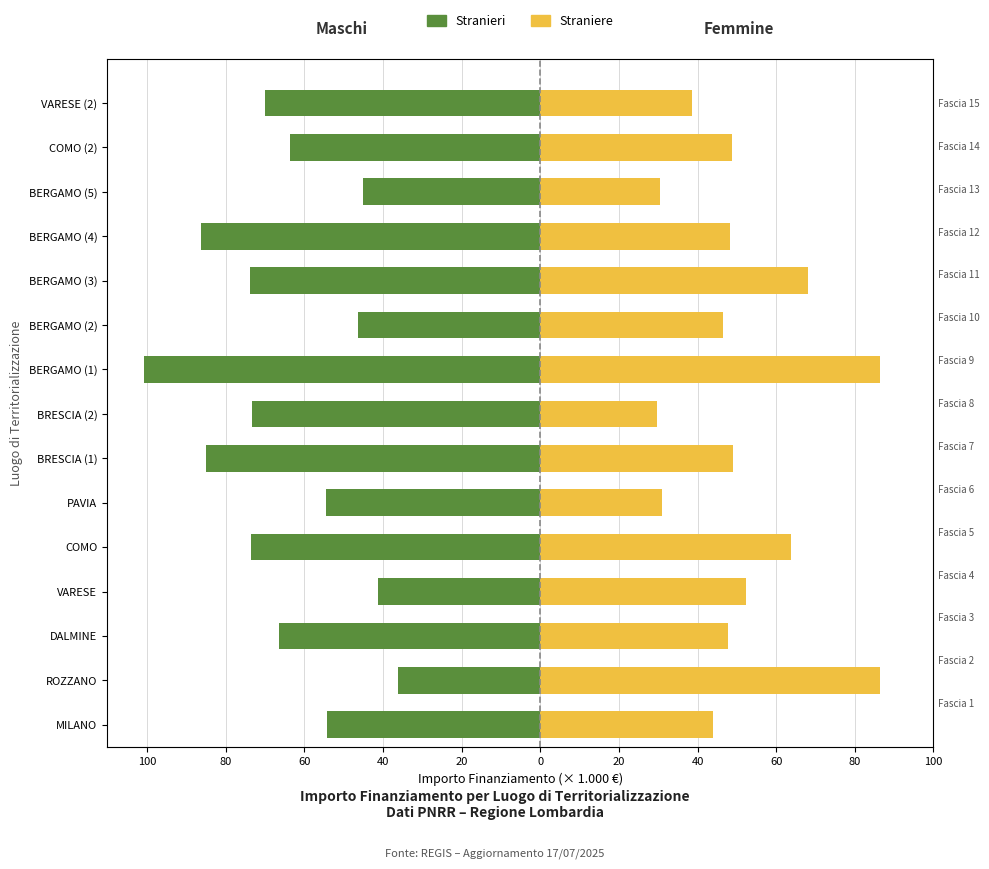

What is the difference between the second highest and second lowest values in the Stranieri series?

45.2